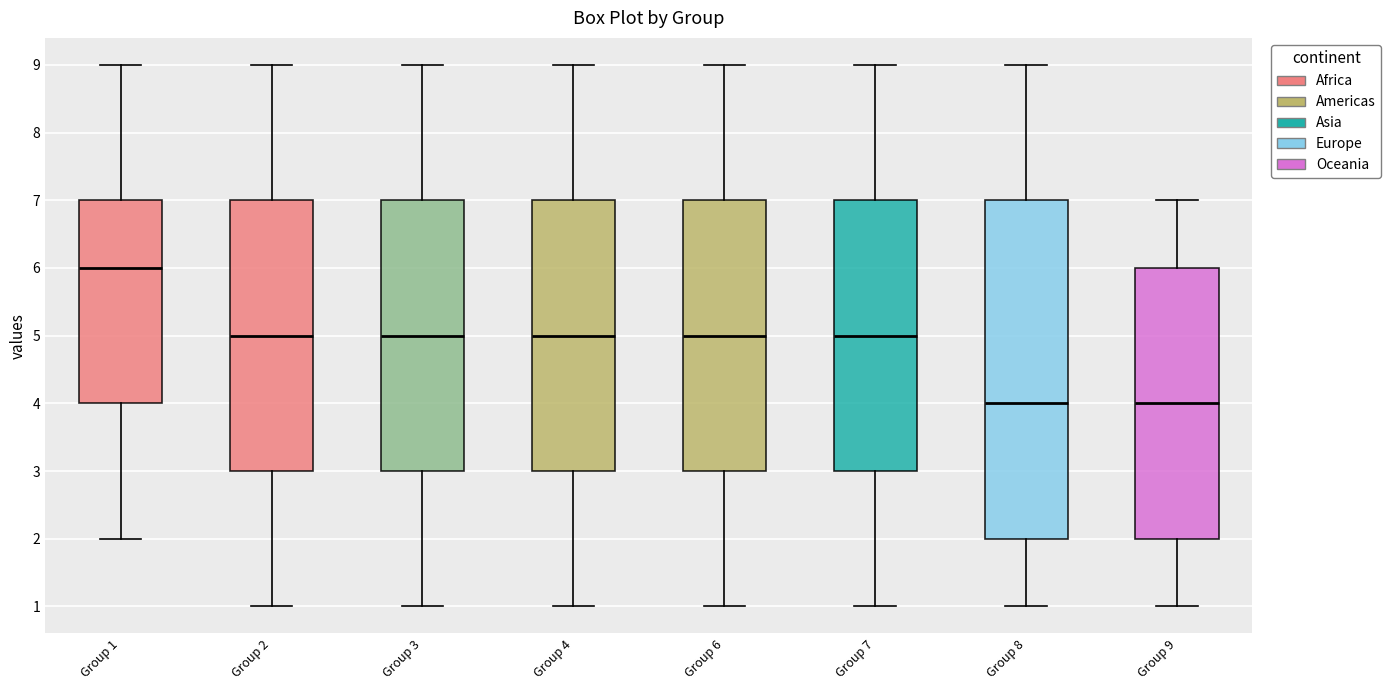

Which box has the highest median line?

Group 1